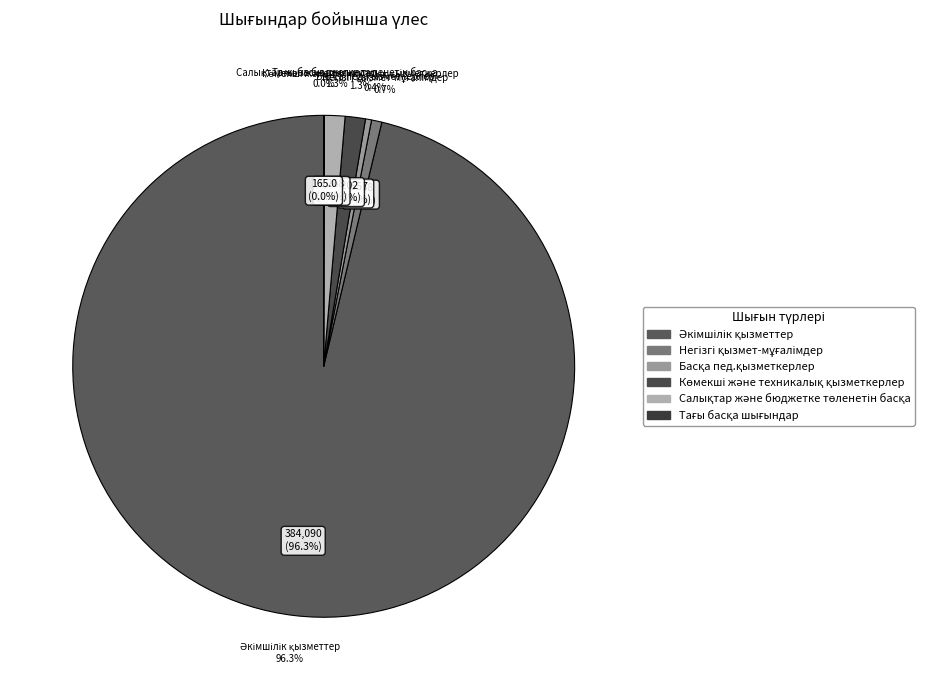

Rank the categories by value from lowest to highest.

Тағы басқа шығындар, Басқа пед.қызметкерлер, Негізгі қызмет-мұғалімдер, Көмекші және техникалық қызметкерлер, Салықтар және бюджетке төленетін басқа, Әкімшілік қызметтер